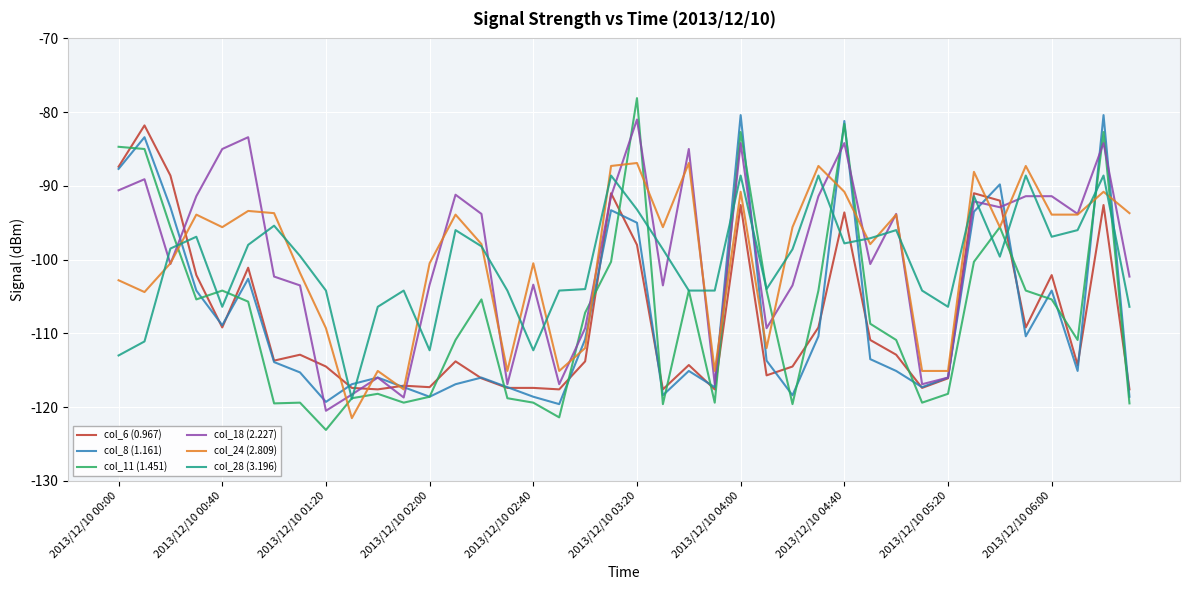

After their last crossing, which series has the higher values: col_28 (3.196) or col_8 (1.161)?

col_28 (3.196)